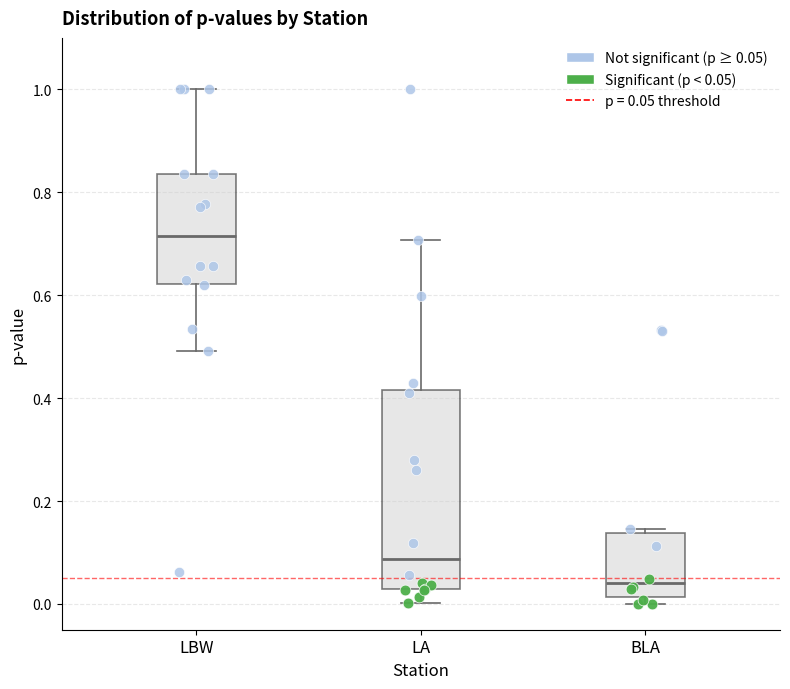

Reading left to right, read every box against the y-axis: the position of its median line, the range the box covers, and the ends of its whiskers. The values are not printed on the chart, so give them approximately, as read against the axis.

LBW: median 0.72, box 0.62 to 0.84, whiskers 0.50 to 1.00
LA: median 0.08, box 0.02 to 0.42, whiskers 0.00 to 0.70
BLA: median 0.04, box 0.02 to 0.14, whiskers 0.00 to 0.14 (just above the box's upper edge)